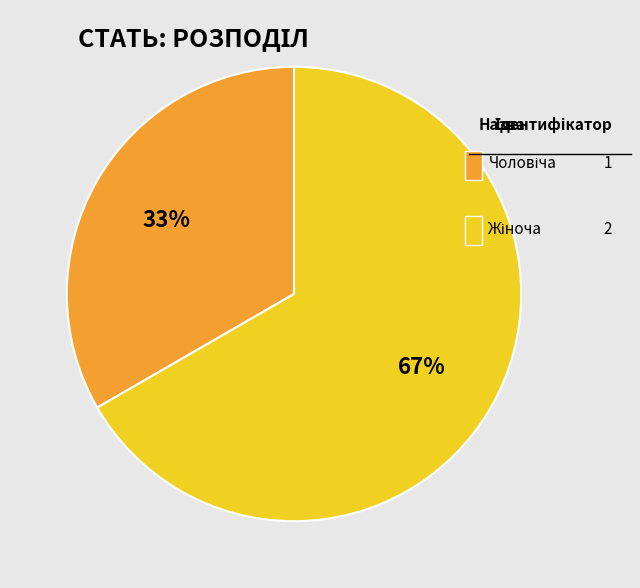

To the nearest percent, what is the average slice percentage?

50%